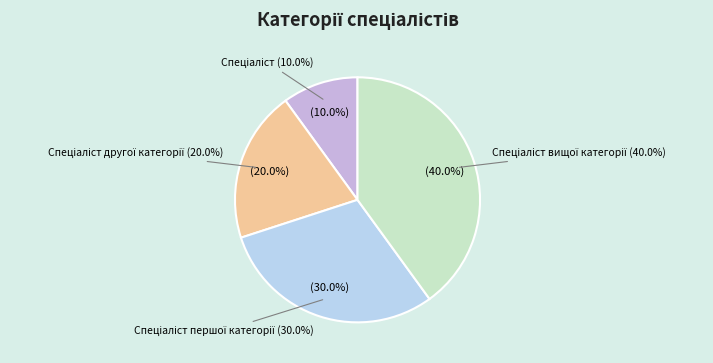

Which category has the biggest portion of the pie?

Спеціаліст вищої категорії